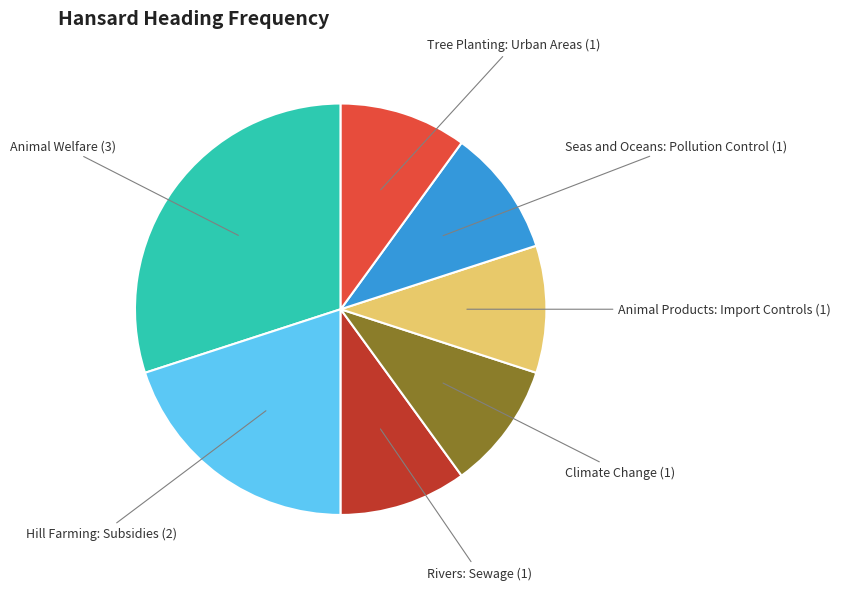

Is there any slice that represents more than half of the pie?

No